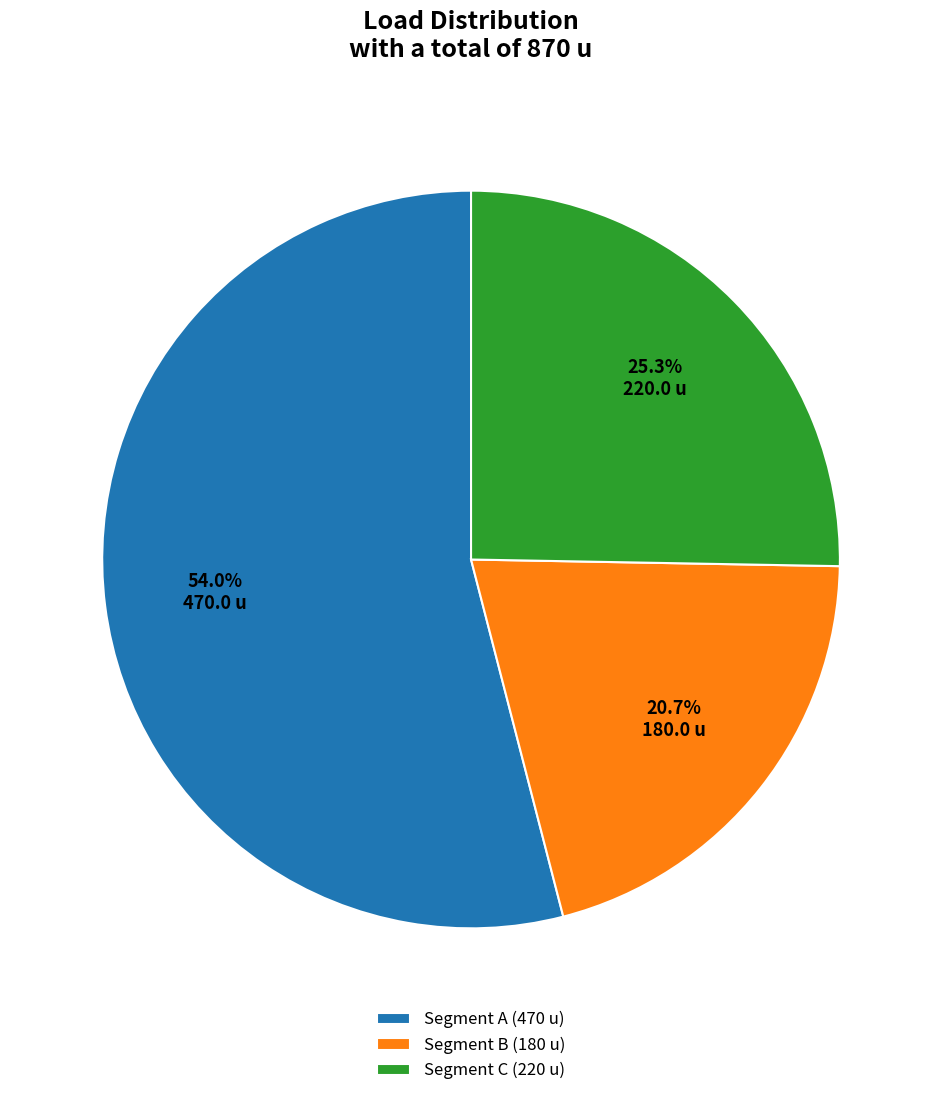

What is the largest slice in the pie chart?

Segment A (470 u)